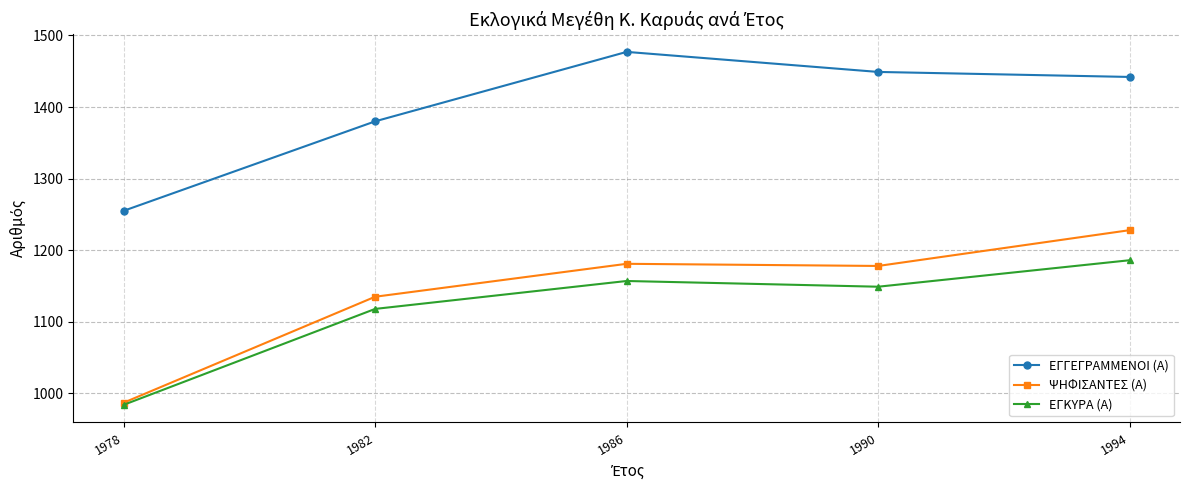

At which label does ΕΓΚΥΡΑ (Α) reach its peak?

1994